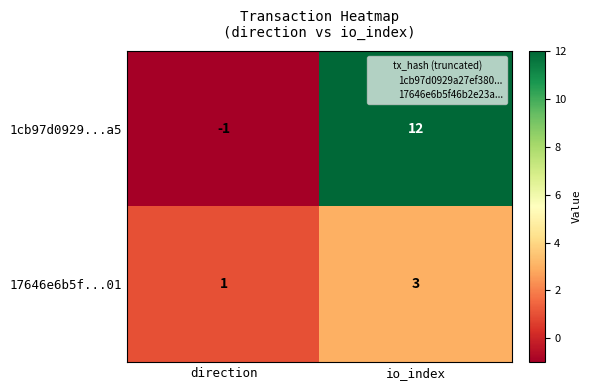

Is it true that 17646e6b5f...01 equals 2 at direction?

False